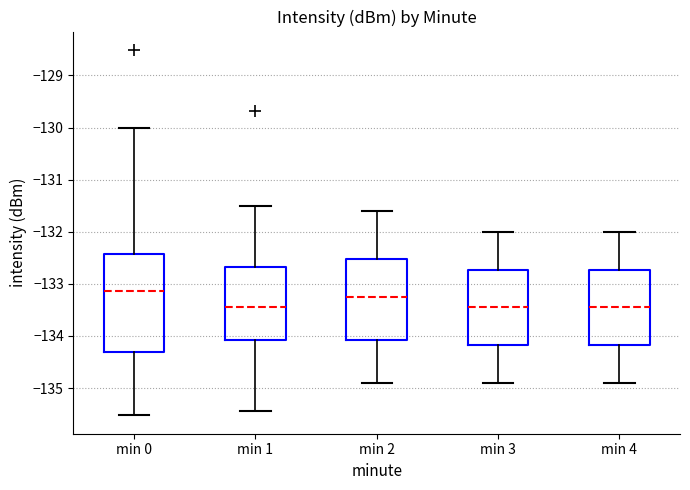

Which box is the tallest, from its lower edge to its upper edge?

min 0